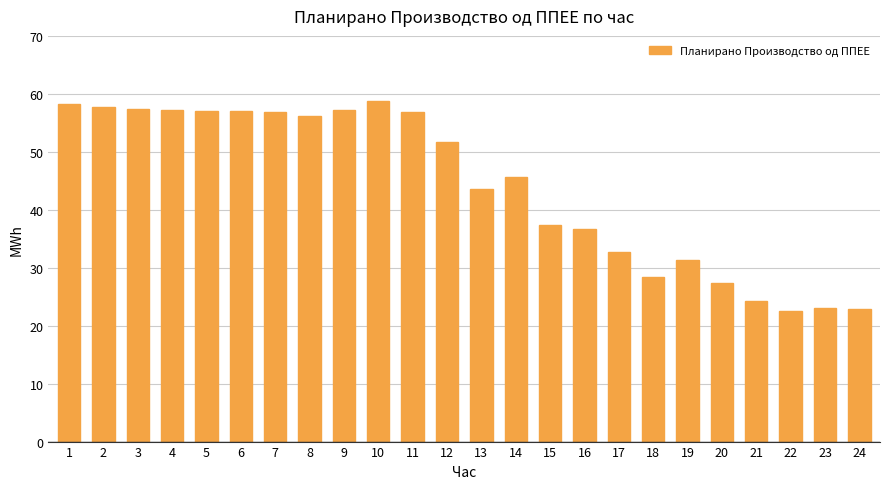

What is the minimum value shown in the chart?

22.6